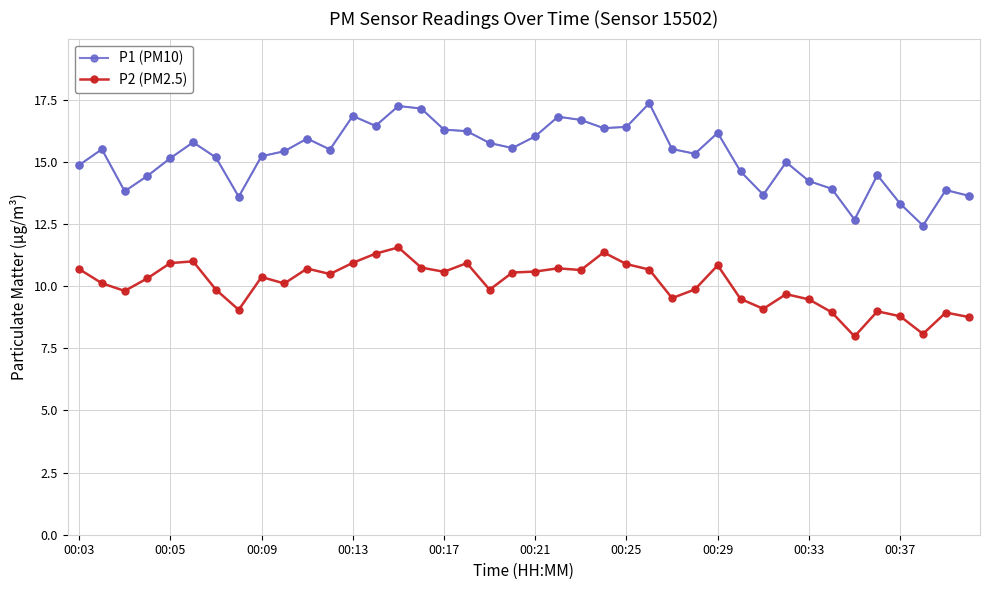

True or false: P1 (PM10) and P2 (PM2.5) intersect in this chart.

False